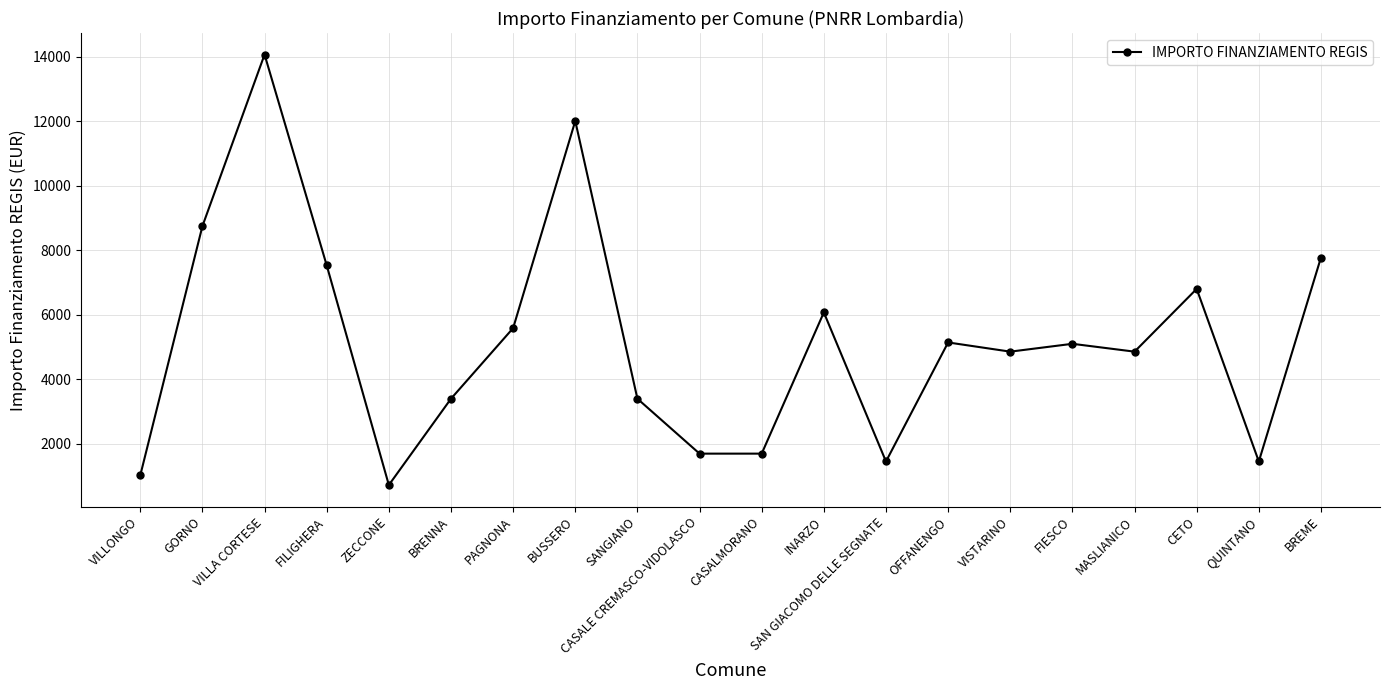

What is the average value?

5172